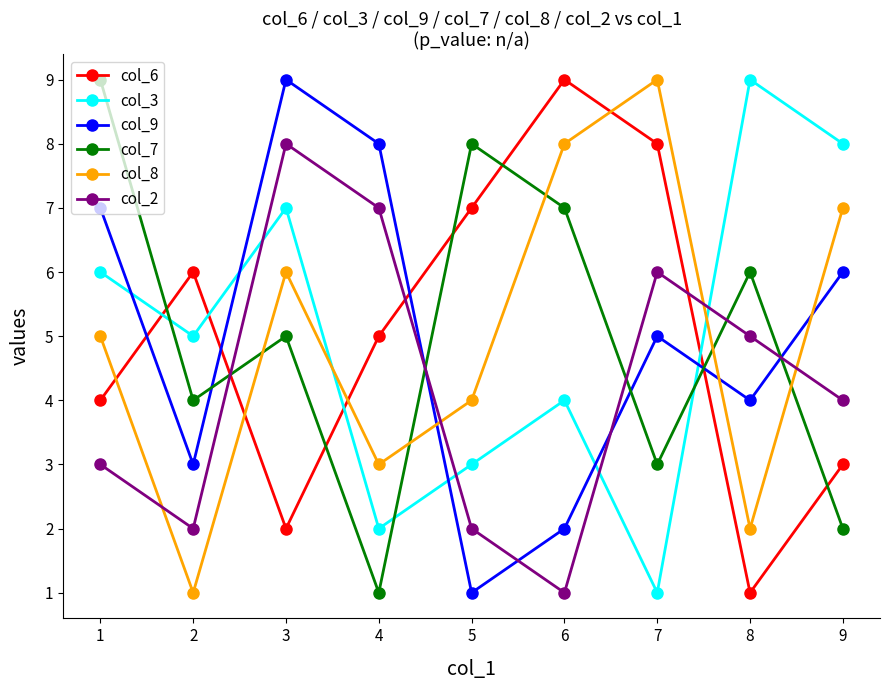

How many times do col_7 and col_3 cross each other?

3